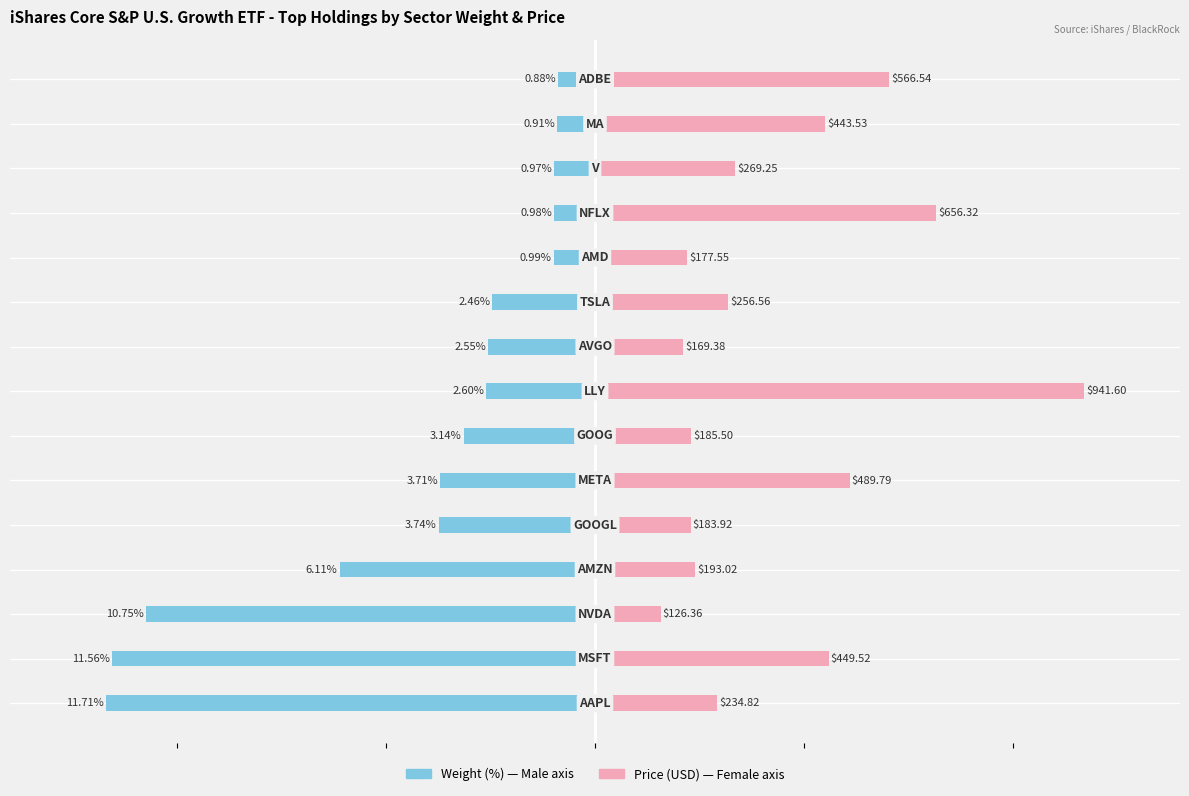

What is the value of the Female (Price, scaled) bar at the 4th from the left?

2.4